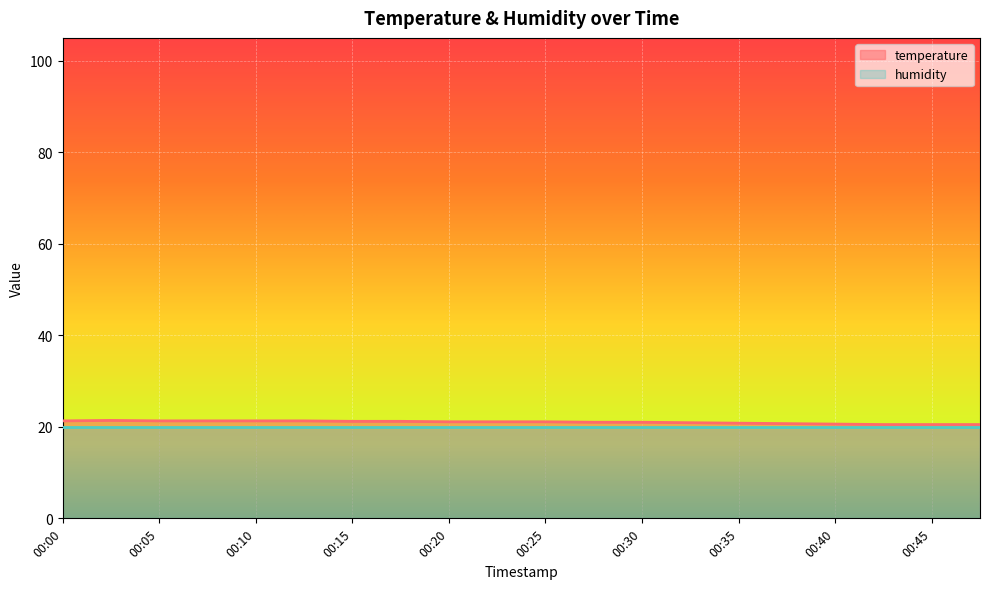

Is it true that the value at 00:10 is 7.7?

False